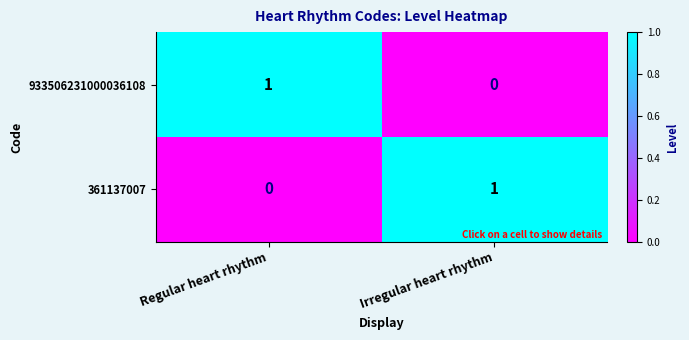

Reading left to right, list all the values displayed in this chart.

933506231000036108: 1	0
361137007: 0	1